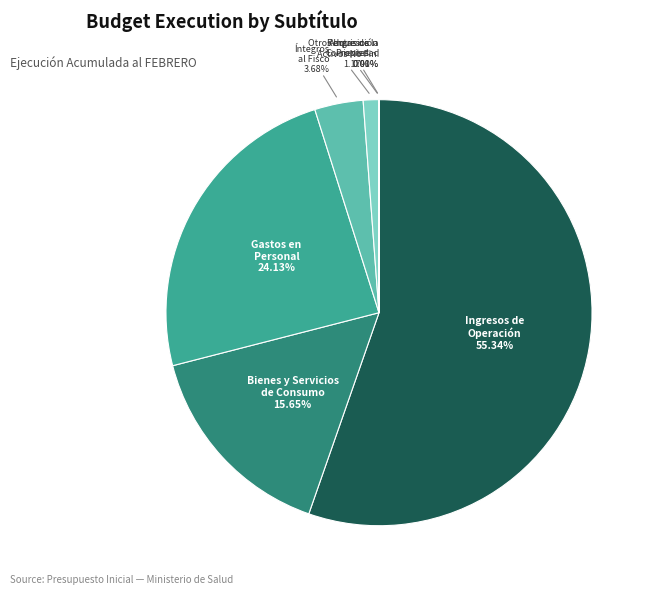

Is there a majority slice in this chart?

Yes